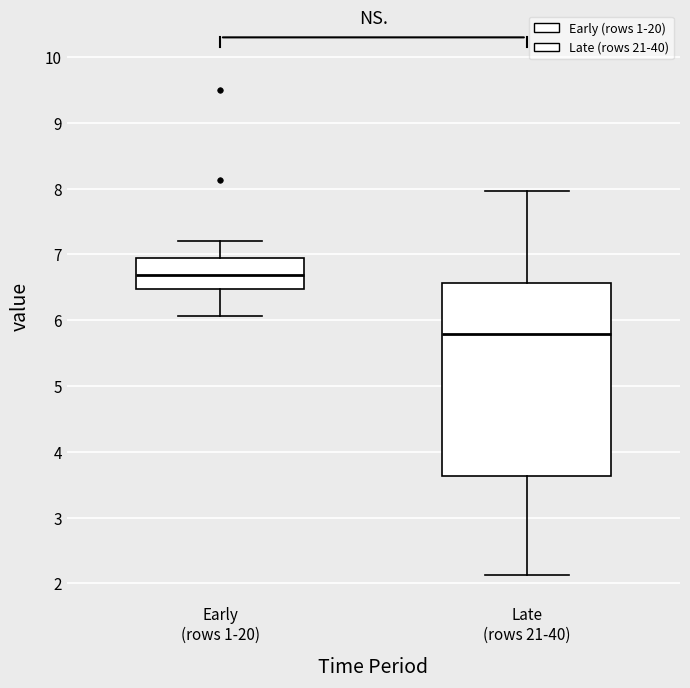

Reading left to right, transcribe this box plot: for each box, give where its median line is, the range the box spans, and where its two whiskers end, as read against the y-axis. The values are not printed on the chart, so give them approximately, as read against the axis.

Early (rows 1-20): median 6.7, box 6.5 to 6.9, whiskers 6.1 to 7.2
Late (rows 21-40): median 5.8, box 3.6 to 6.6, whiskers 2.1 to 8.0